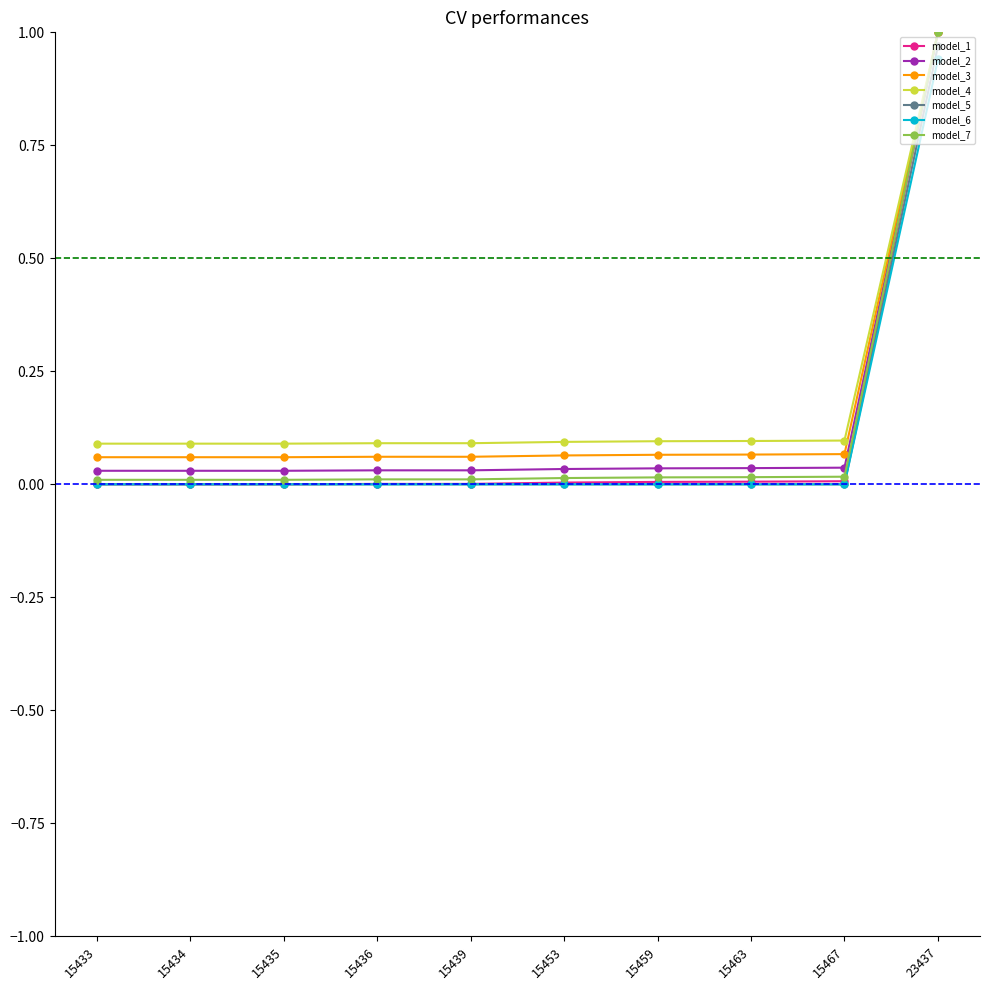

Which series has the largest range (max minus min)?

model_1